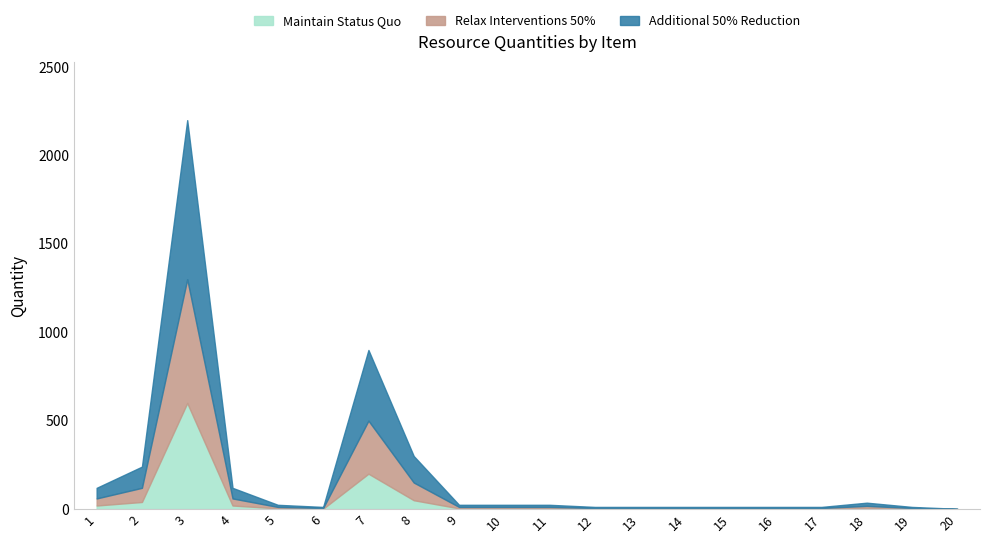

How many lines are shown in the chart?

3